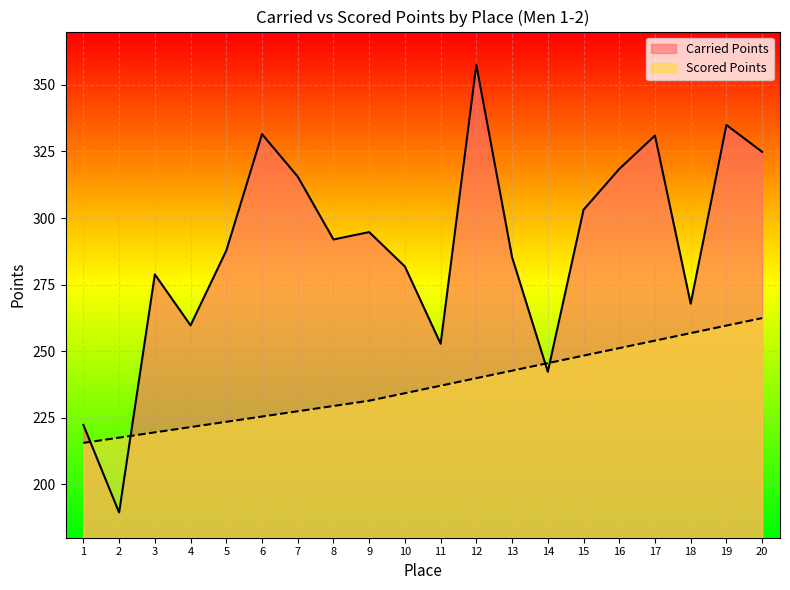

What is the maximum value shown in the chart?

357.5